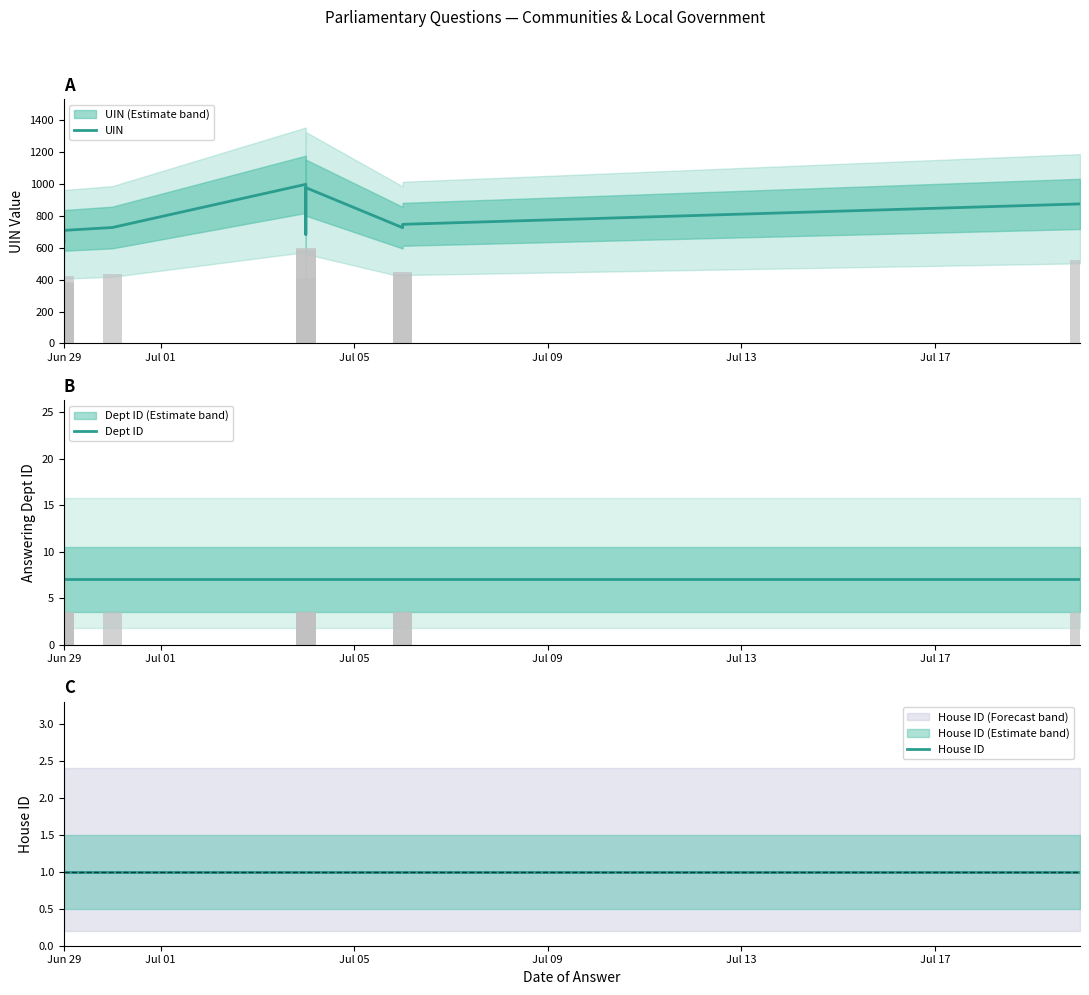

What is the label of the 7th bar from the right?

Jul 09